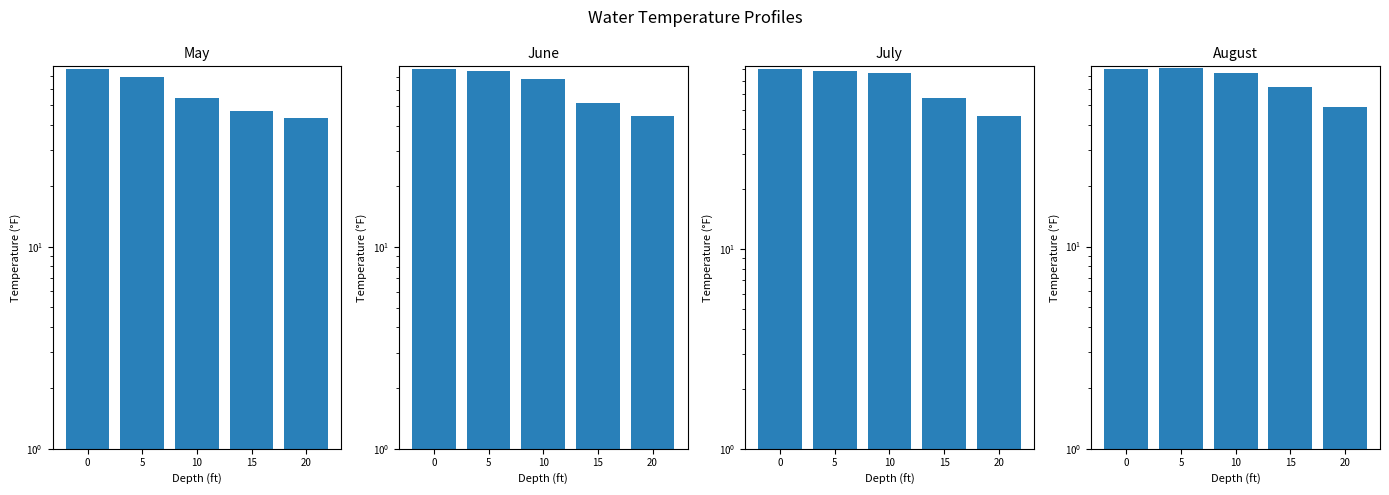

Which series has the largest total across all categories?

July